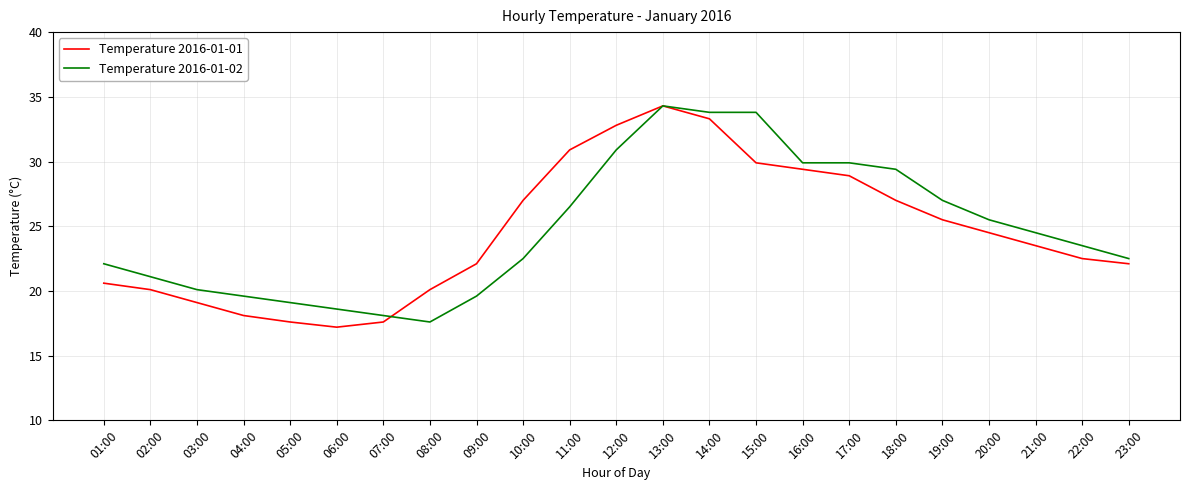

At which category does Temperature 2016-01-02 reach its first local peak?

13:00